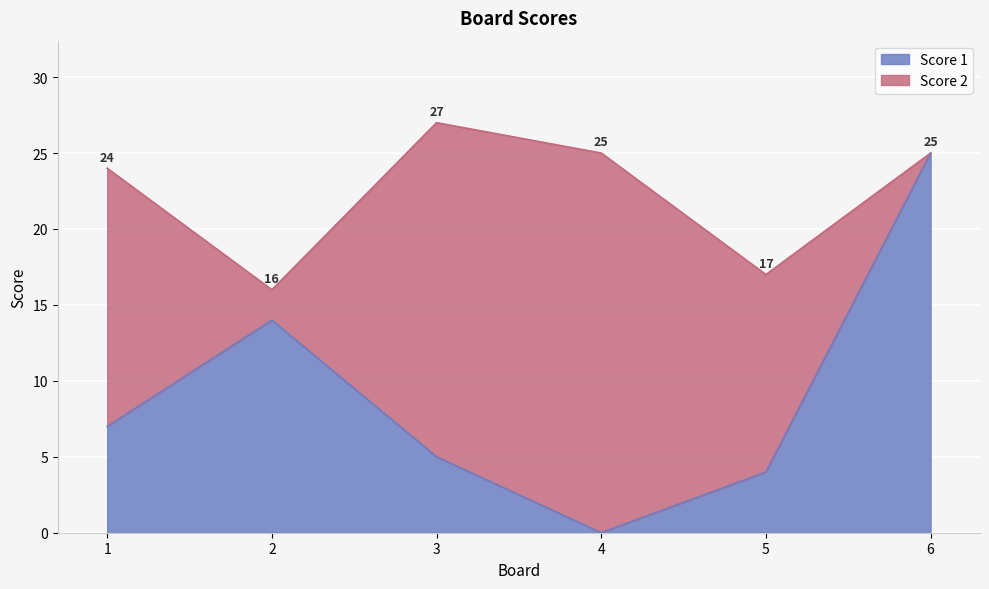

How many categories are shown in the chart?

6